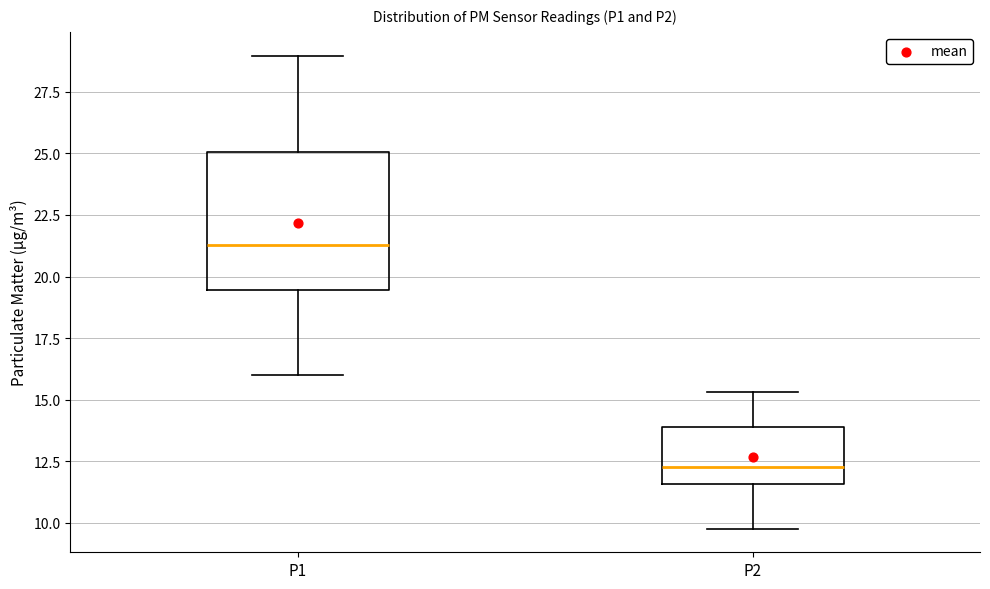

Reading left to right, read every box against the y-axis: the position of its median line, the range the box covers, and the ends of its whiskers. The values are not printed on the chart, so give them approximately, as read against the axis.

P1: median 21.5, box 19.5 to 25.0, whiskers 16.0 to 29.0
P2: median 12.5, box 11.5 to 14.0, whiskers 10.0 to 15.5